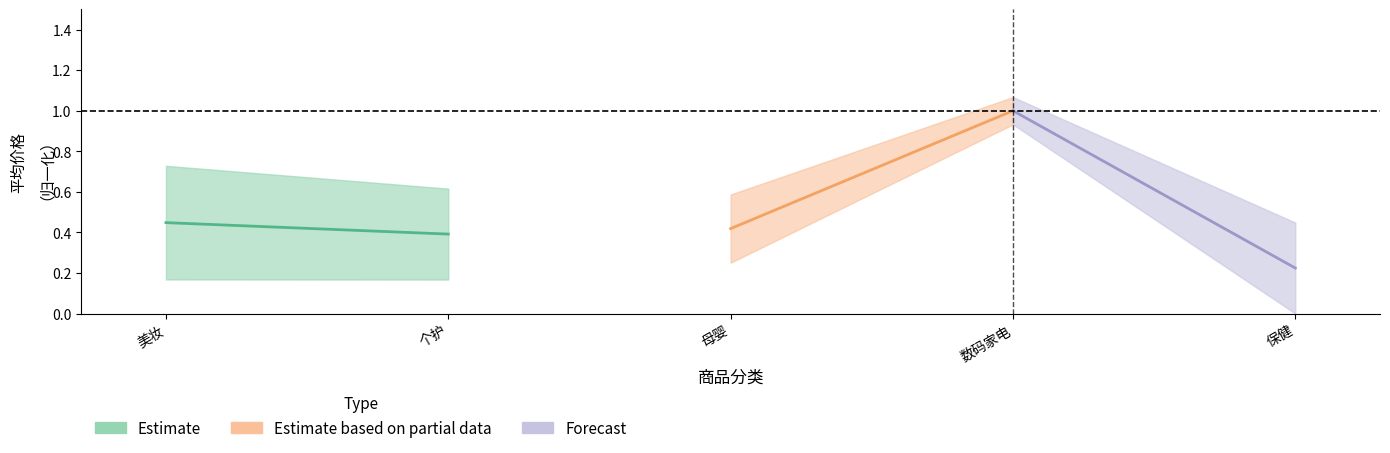

List the labels in order of Estimate value, largest first.

美妆, 个护